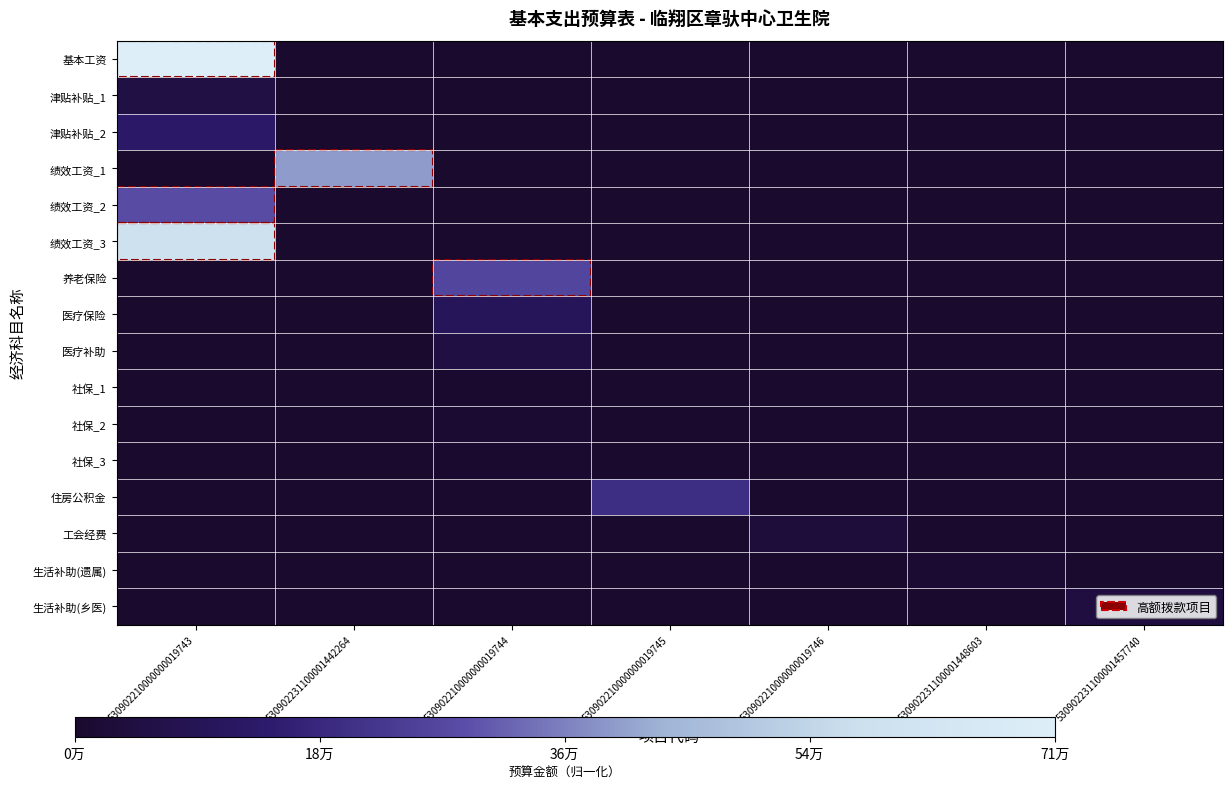

Reading right to left, transcribe all the data shown in this chart.

基本工资: 530902231100001457740=0.0	530902231100001448603=0.0	530902210000000019746=0.0	530902210000000019745=0.0	530902210000000019744=0.0	530902231100001442264=0.0	530902210000000019743=1.0
津贴补贴_1: 530902231100001457740=0.0	530902231100001448603=0.0	530902210000000019746=0.0	530902210000000019745=0.0	530902210000000019744=0.0	530902231100001442264=0.0	530902210000000019743=0.1
津贴补贴_2: 530902231100001457740=0.0	530902231100001448603=0.0	530902210000000019746=0.0	530902210000000019745=0.0	530902210000000019744=0.0	530902231100001442264=0.0	530902210000000019743=0.2
绩效工资_1: 530902231100001457740=0.0	530902231100001448603=0.0	530902210000000019746=0.0	530902210000000019745=0.0	530902210000000019744=0.0	530902231100001442264=0.6	530902210000000019743=0.0
绩效工资_2: 530902231100001457740=0.0	530902231100001448603=0.0	530902210000000019746=0.0	530902210000000019745=0.0	530902210000000019744=0.0	530902231100001442264=0.0	530902210000000019743=0.4
绩效工资_3: 530902231100001457740=0.0	530902231100001448603=0.0	530902210000000019746=0.0	530902210000000019745=0.0	530902210000000019744=0.0	530902231100001442264=0.0	530902210000000019743=0.8
养老保险: 530902231100001457740=0.0	530902231100001448603=0.0	530902210000000019746=0.0	530902210000000019745=0.0	530902210000000019744=0.4	530902231100001442264=0.0	530902210000000019743=0.0
医疗保险: 530902231100001457740=0.0	530902231100001448603=0.0	530902210000000019746=0.0	530902210000000019745=0.0	530902210000000019744=0.1	530902231100001442264=0.0	530902210000000019743=0.0
医疗补助: 530902231100001457740=0.0	530902231100001448603=0.0	530902210000000019746=0.0	530902210000000019745=0.0	530902210000000019744=0.1	530902231100001442264=0.0	530902210000000019743=0.0
社保_1: 530902231100001457740=0.0	530902231100001448603=0.0	530902210000000019746=0.0	530902210000000019745=0.0	530902210000000019744=0.0	530902231100001442264=0.0	530902210000000019743=0.0
社保_2: 530902231100001457740=0.0	530902231100001448603=0.0	530902210000000019746=0.0	530902210000000019745=0.0	530902210000000019744=0.0	530902231100001442264=0.0	530902210000000019743=0.0
社保_3: 530902231100001457740=0.0	530902231100001448603=0.0	530902210000000019746=0.0	530902210000000019745=0.0	530902210000000019744=0.0	530902231100001442264=0.0	530902210000000019743=0.0
住房公积金: 530902231100001457740=0.0	530902231100001448603=0.0	530902210000000019746=0.0	530902210000000019745=0.3	530902210000000019744=0.0	530902231100001442264=0.0	530902210000000019743=0.0
工会经费: 530902231100001457740=0.0	530902231100001448603=0.0	530902210000000019746=0.0	530902210000000019745=0.0	530902210000000019744=0.0	530902231100001442264=0.0	530902210000000019743=0.0
生活补助(遗属): 530902231100001457740=0.0	530902231100001448603=0.0	530902210000000019746=0.0	530902210000000019745=0.0	530902210000000019744=0.0	530902231100001442264=0.0	530902210000000019743=0.0
生活补助(乡医): 530902231100001457740=0.1	530902231100001448603=0.0	530902210000000019746=0.0	530902210000000019745=0.0	530902210000000019744=0.0	530902231100001442264=0.0	530902210000000019743=0.0